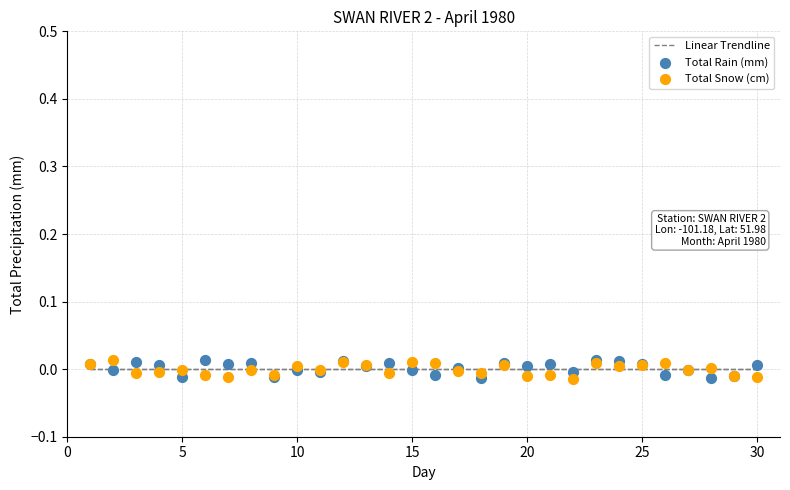

What is the X range (max minus min) for the scatter plot?

29.0